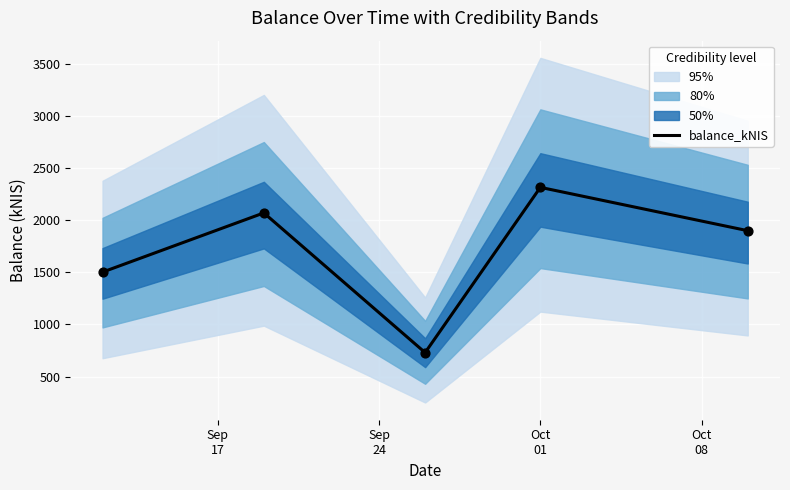

Between Sep
24 and Oct
08, which is larger?

Oct
08